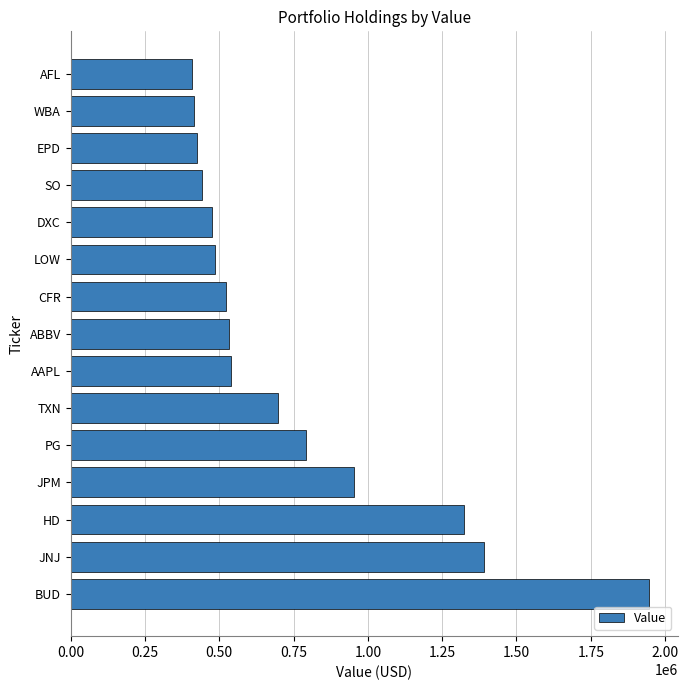

What is the minimum value shown in the chart?

408000